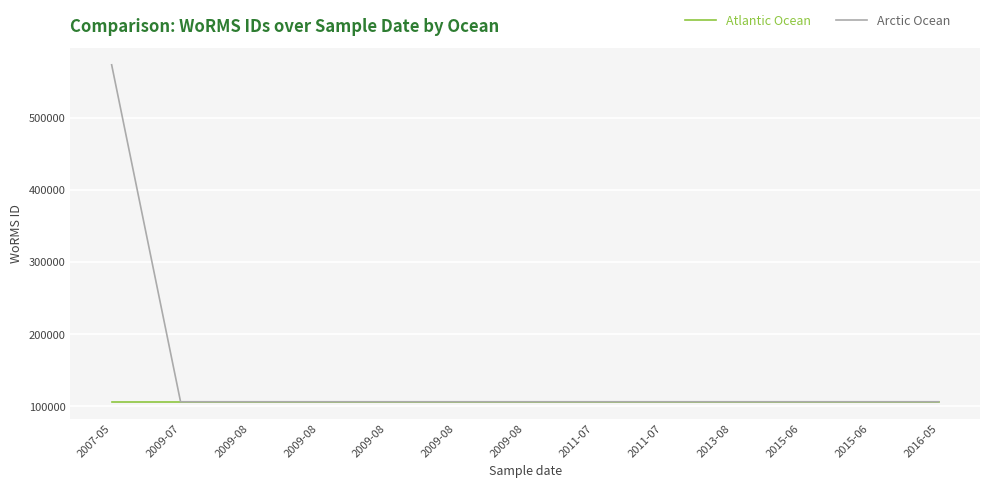

What are all the series names shown in the legend?

Atlantic Ocean, Arctic Ocean